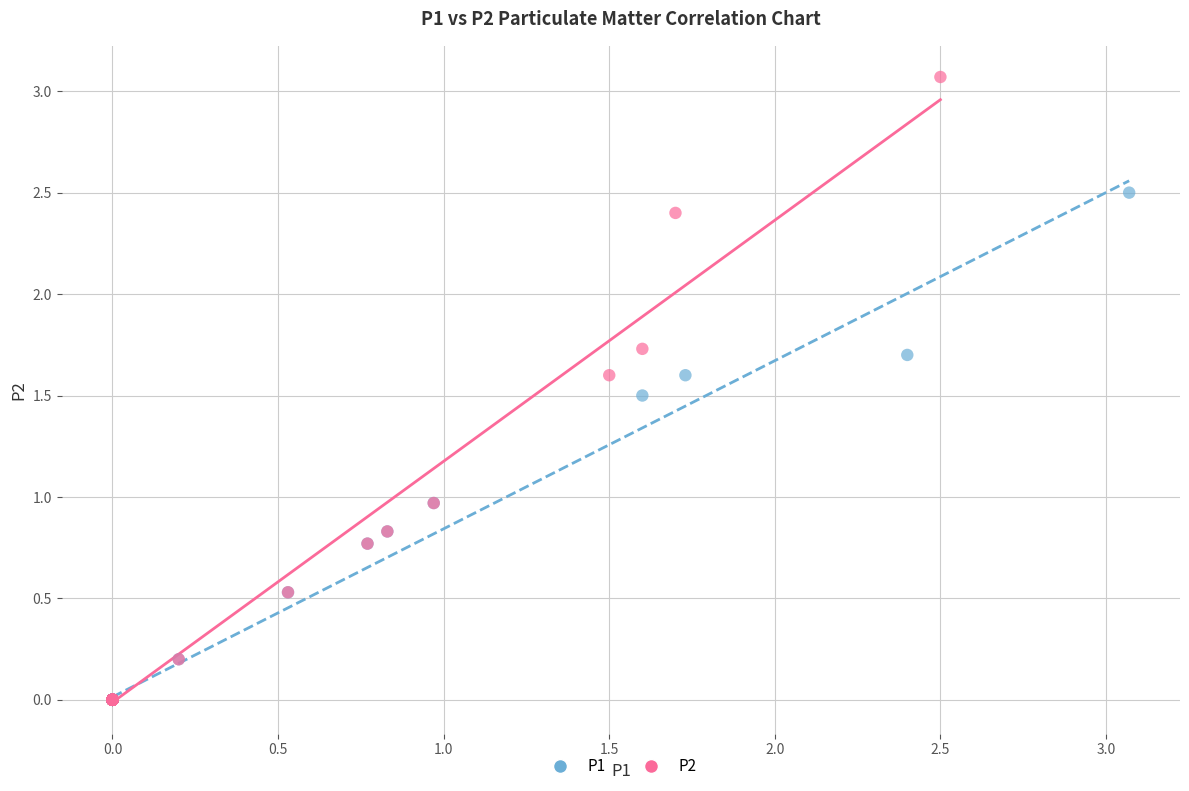

Which series contains the highest Y value?

P2